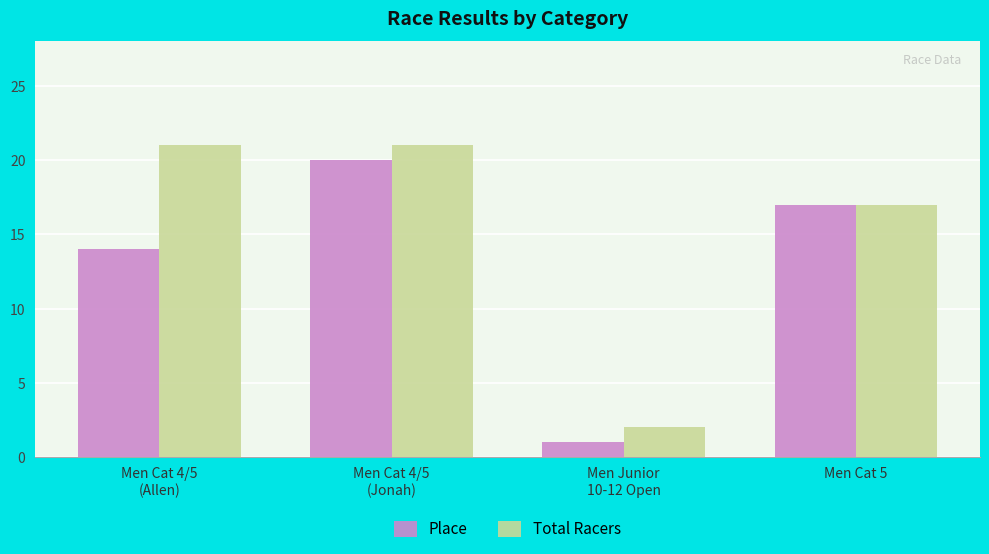

What is the difference between the Place values at Men Junior
10-12 Open and Men Cat 4/5
(Jonah)?

19